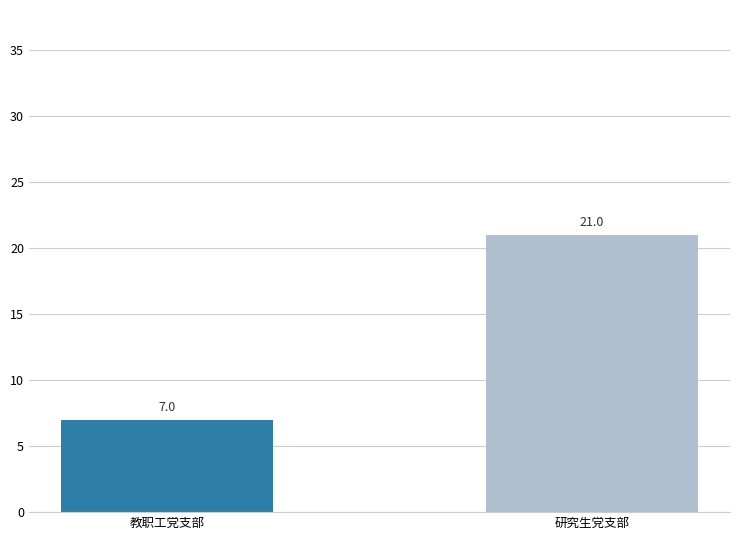

Reading left to right, extract all data points from this chart.

教职工党支部=7	研究生党支部=21